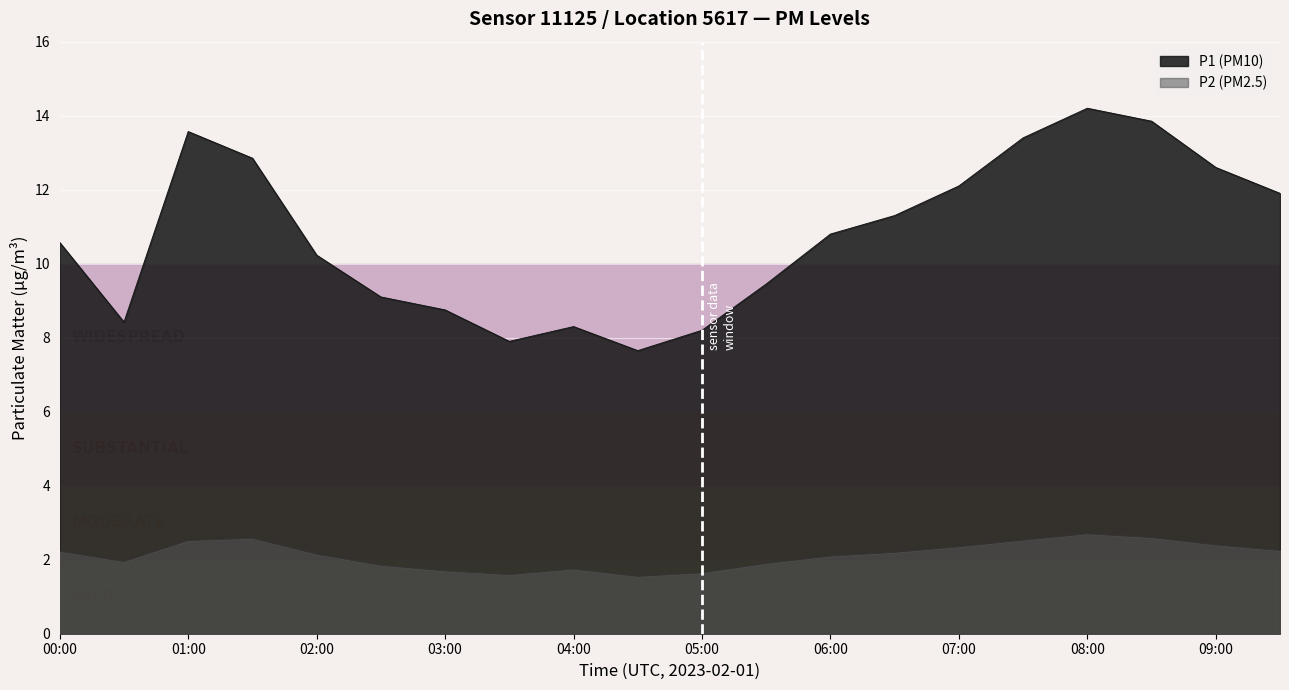

How many lines are shown in the chart?

2